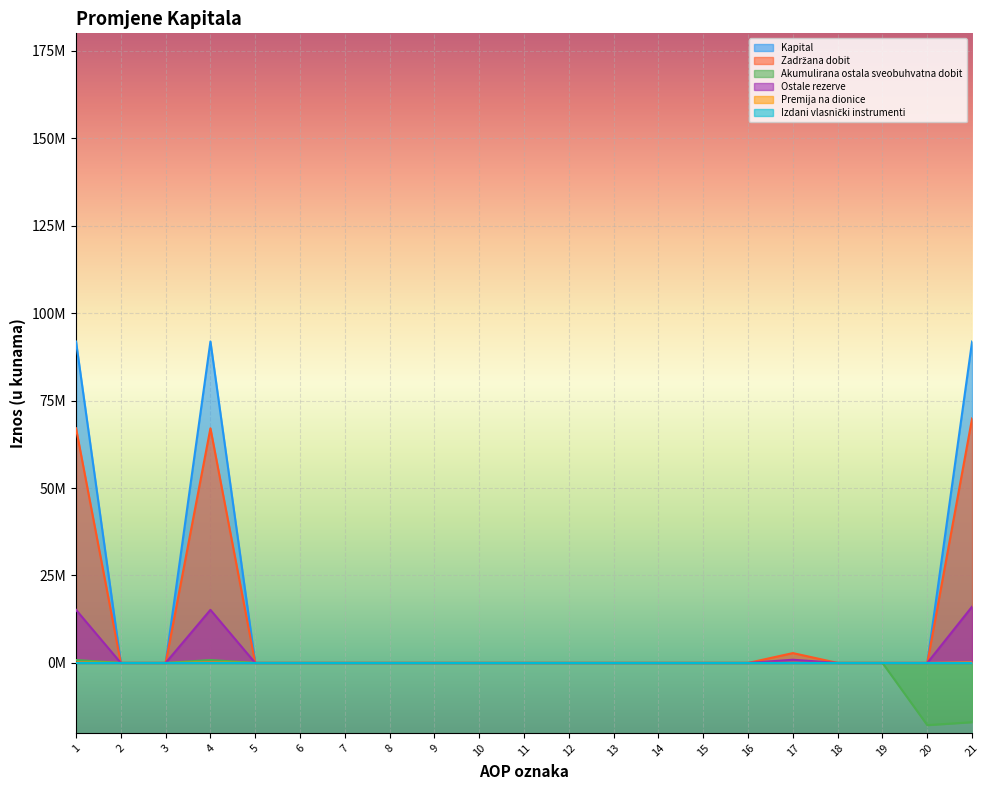

How many values in the Akumulirana ostala sveobuhvatna dobit series are below 0?

2